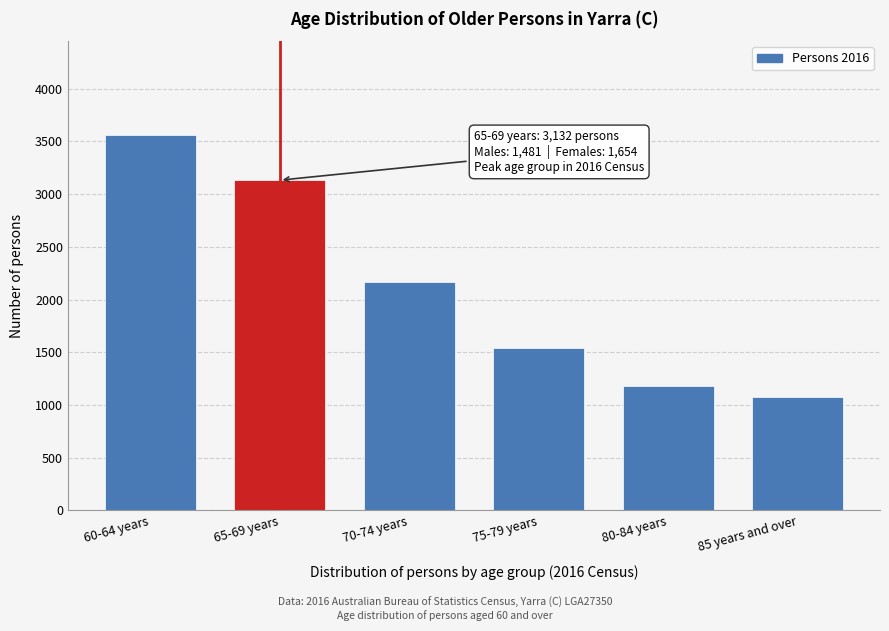

Reading right to left, what are all the values shown in this chart?

85 years and over=1075	80-84 years=1179	75-79 years=1541	70-74 years=2168	65-69 years=3132	60-64 years=3560